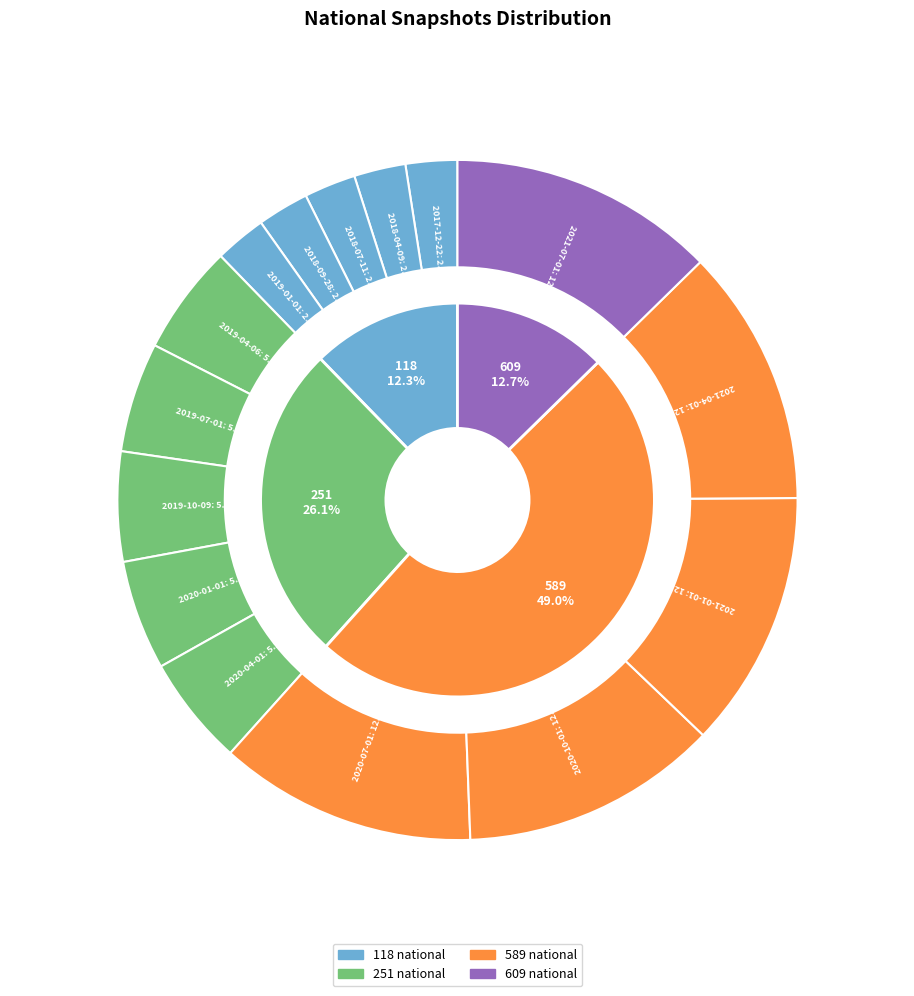

True or false: 2021-07-01 accounts for 18% of the total.

False